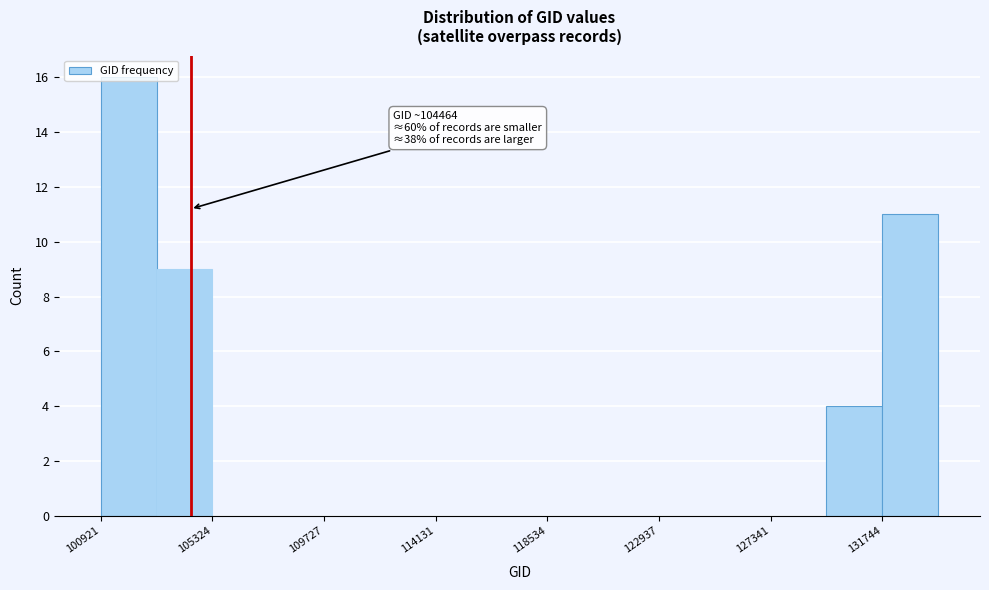

Which range on the x-axis has the tallest bar?

101000 to 103000